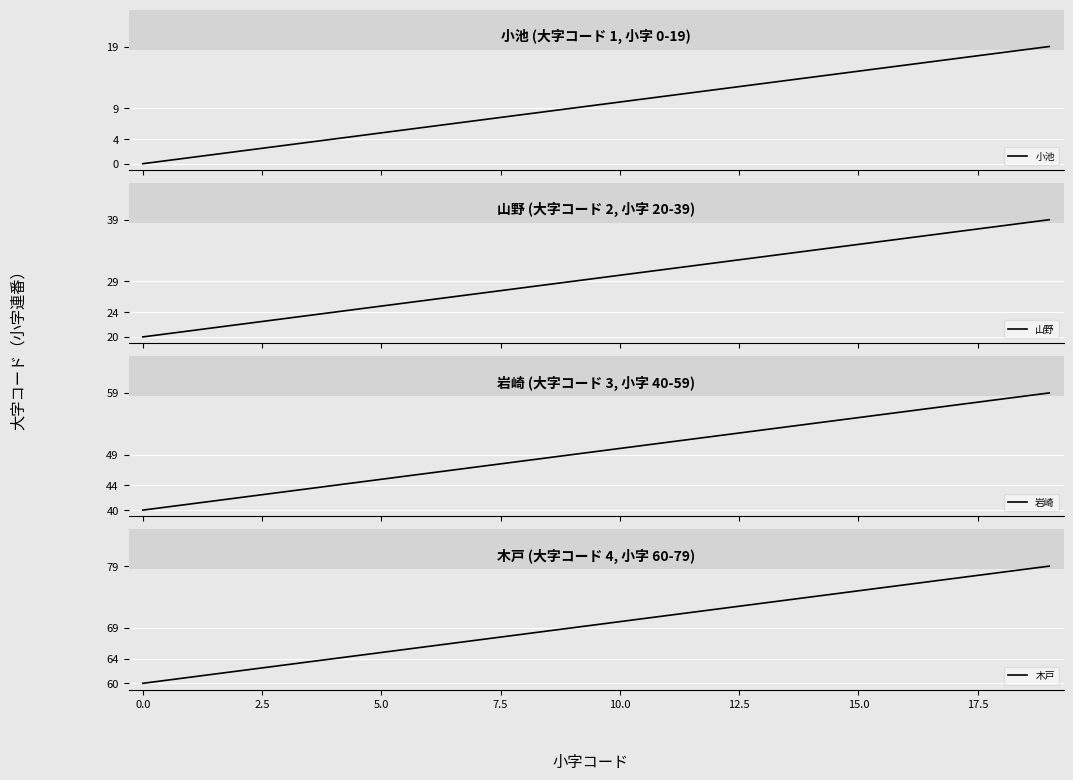

True or false: 木戸 has a value of 60 at 0.0.

True